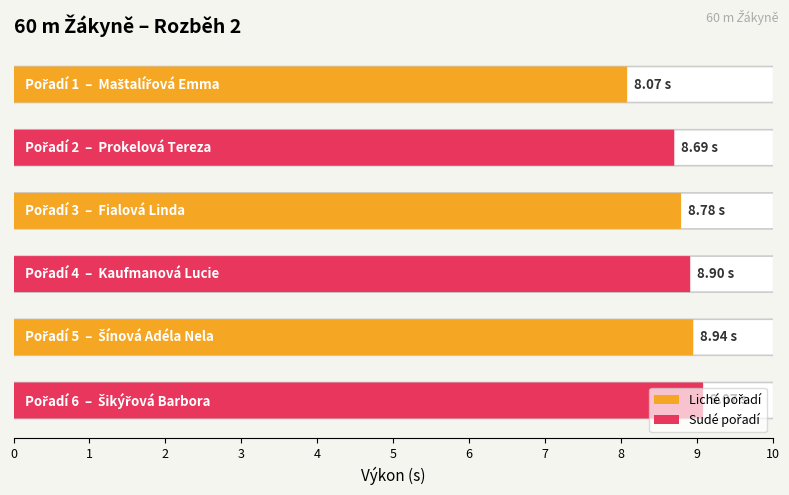

Are the bars grouped side by side (vs. stacked)?

No